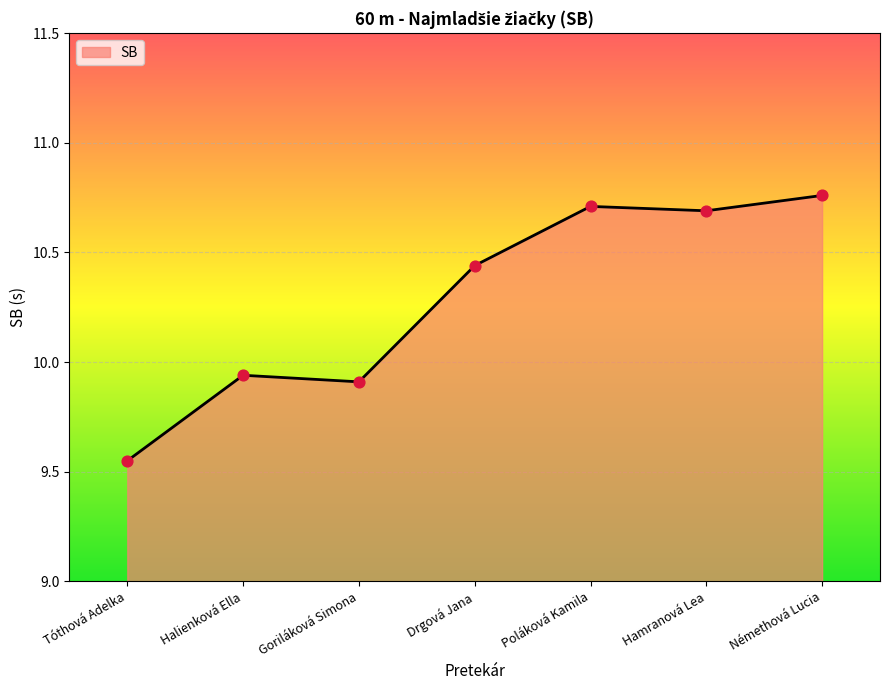

Approximately how many times larger is the value at Poláková Kamila compared to Hamranová Lea?

1.0